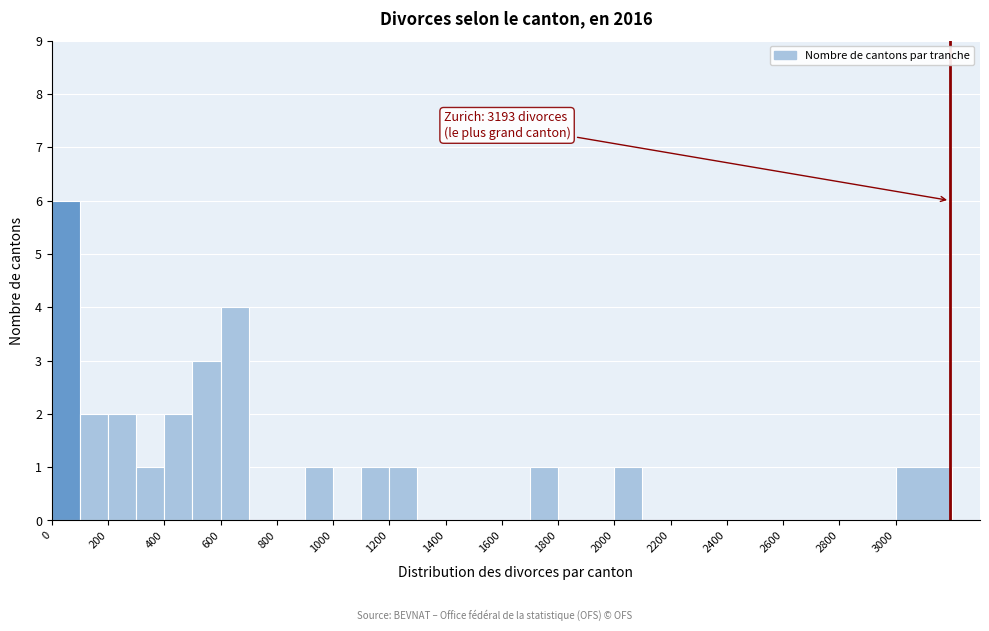

Which range on the x-axis has the tallest bar?

0 to 100